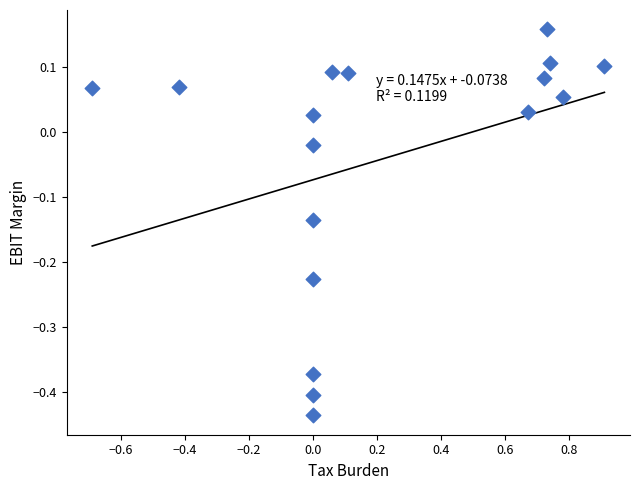

What is the range of Y values (max minus min)?

0.6